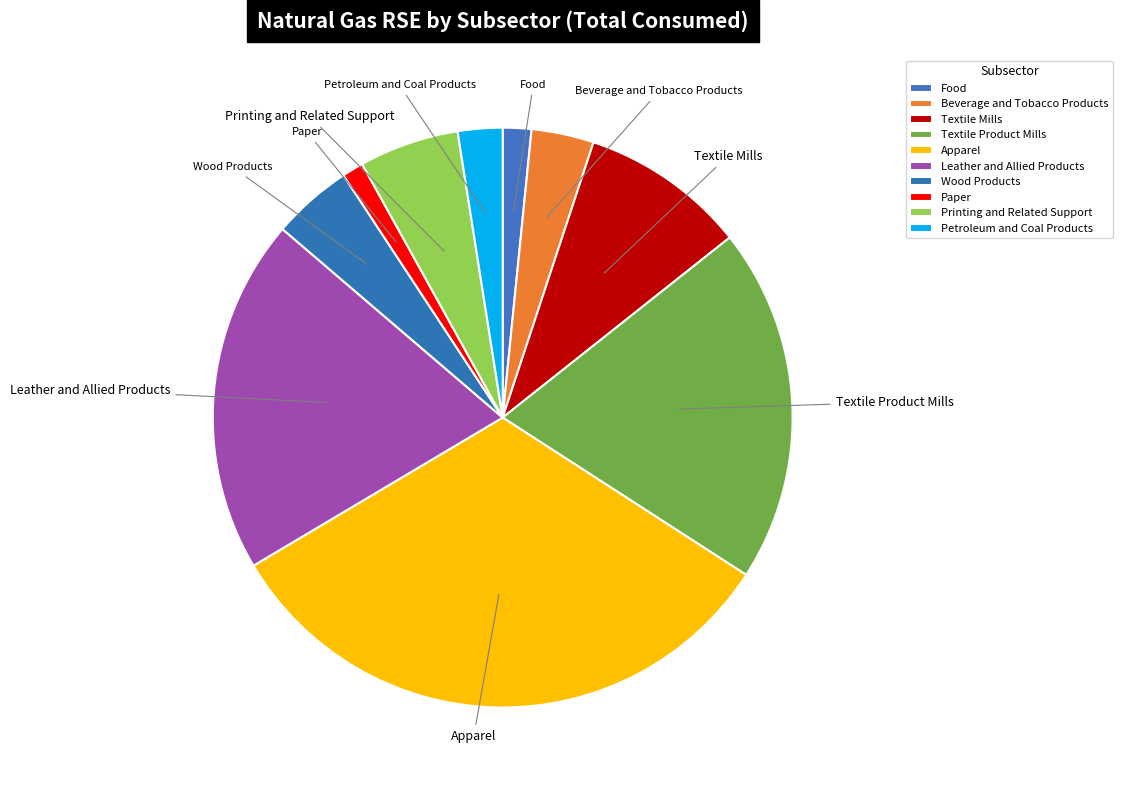

What is the largest slice in the pie chart?

Apparel